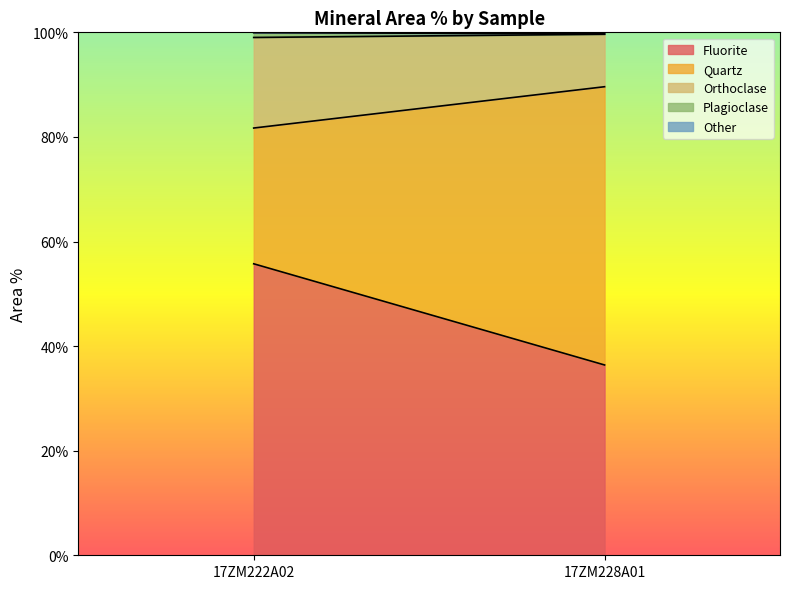

At which label does Quartz reach its peak?

17ZM228A01